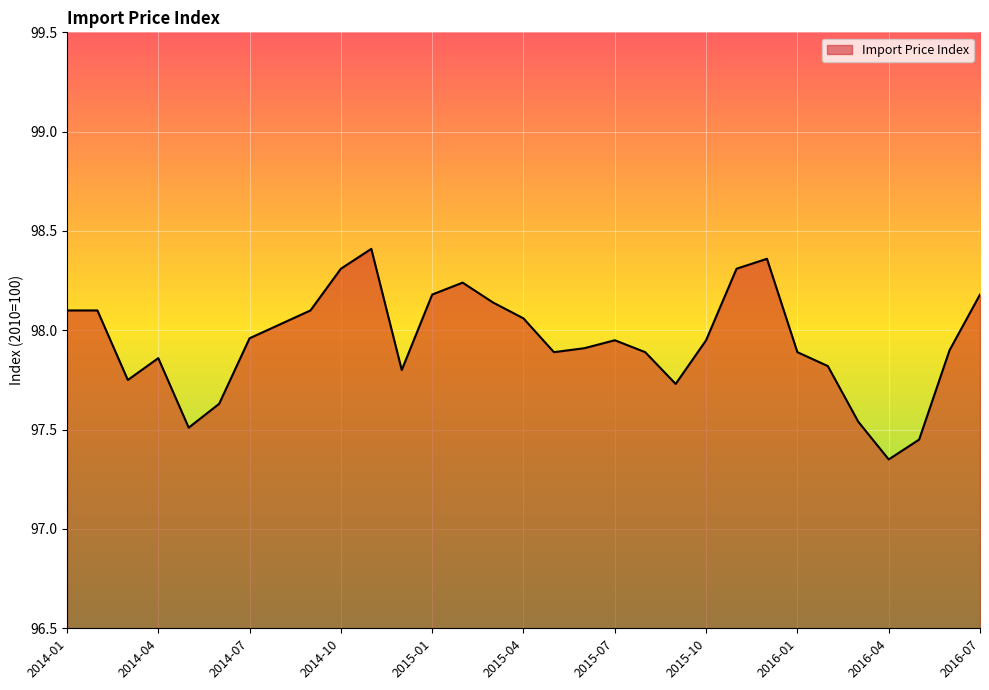

What is the difference between the maximum and minimum values?

1.1